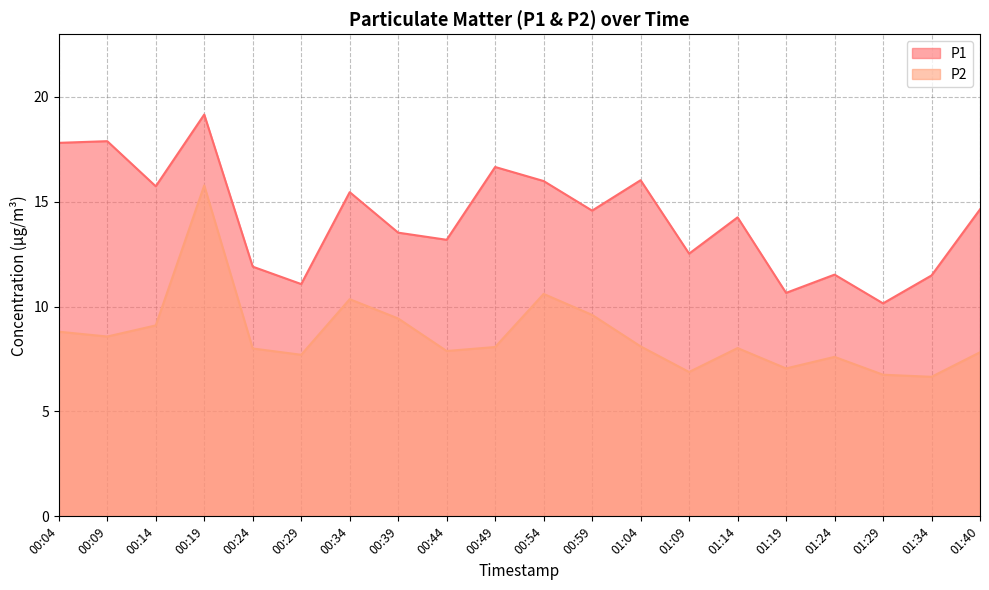

True or false: P2 has more than 1 interior local peaks.

True